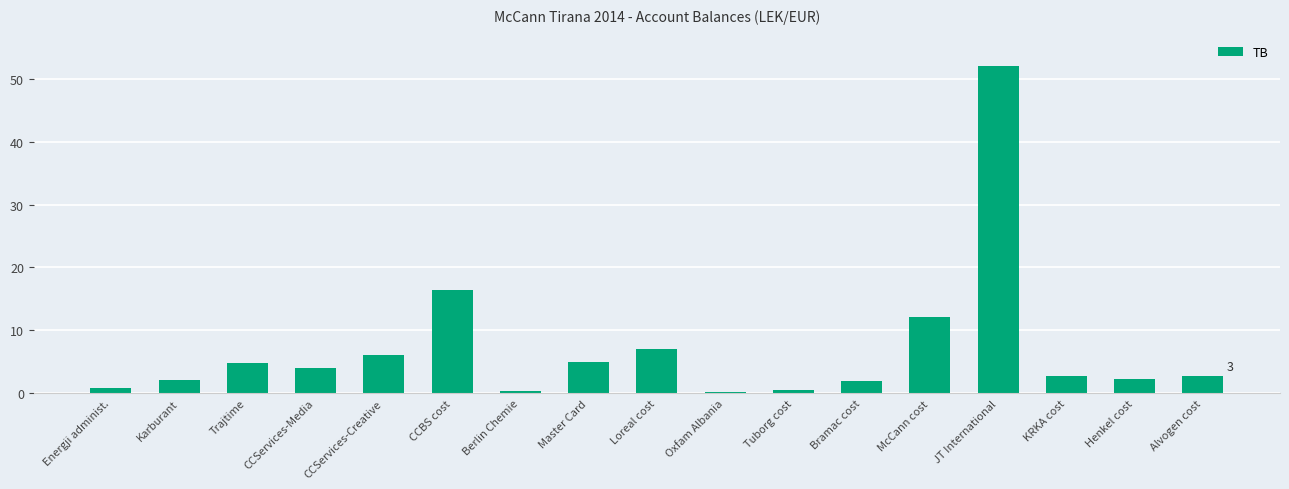

What is the change in value from JT International to Alvogen cost?

-49.3